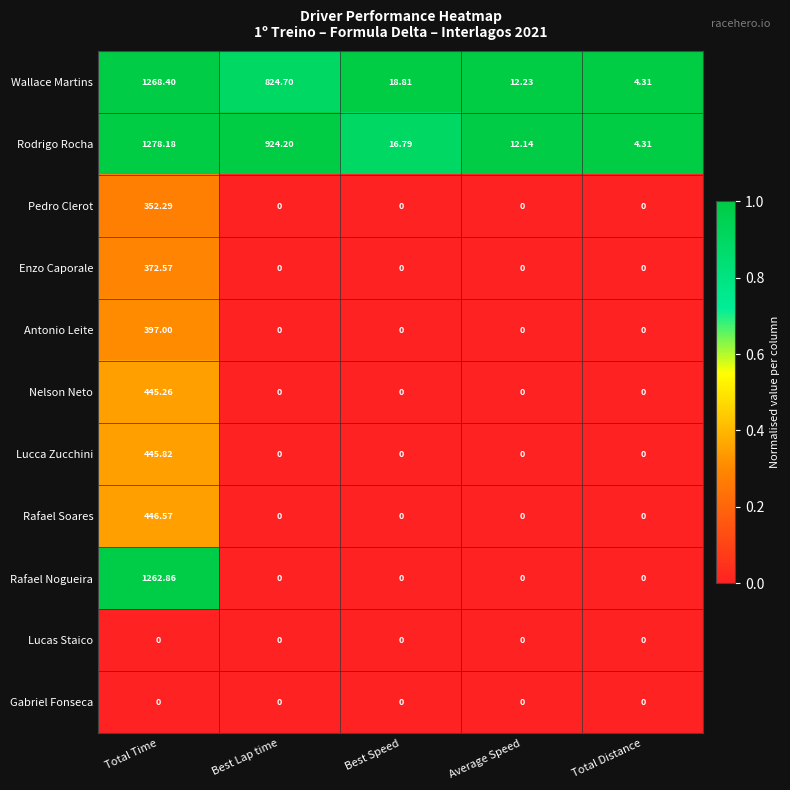

Which series has the widest spread of values?

Rodrigo Rocha